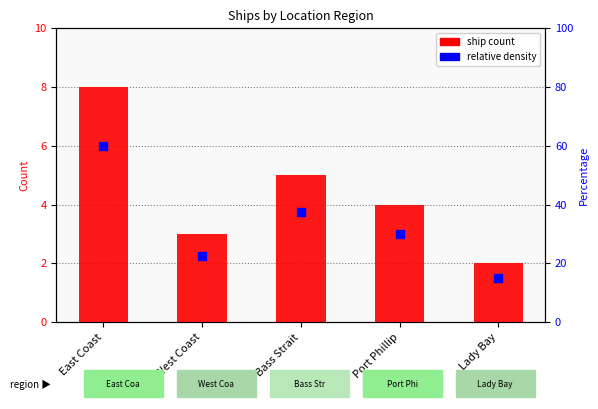

Which series has the largest total across all categories?

ship count